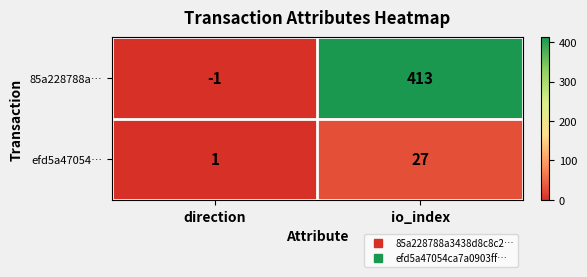

What is the sum of the efd5a47054… values at direction and io_index?

28